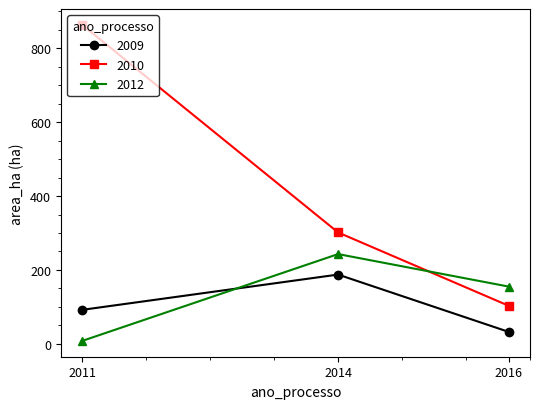

Which series has the widest spread of values?

2010